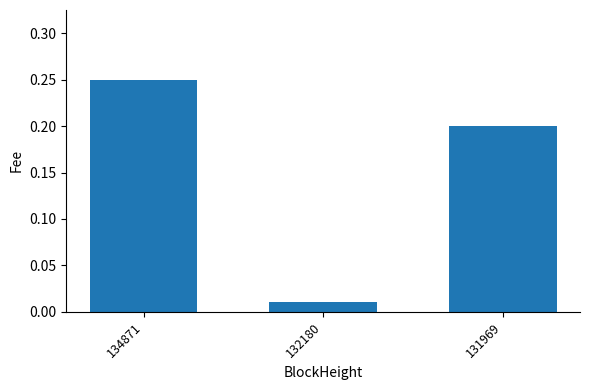

How many categories are shown in the chart?

3